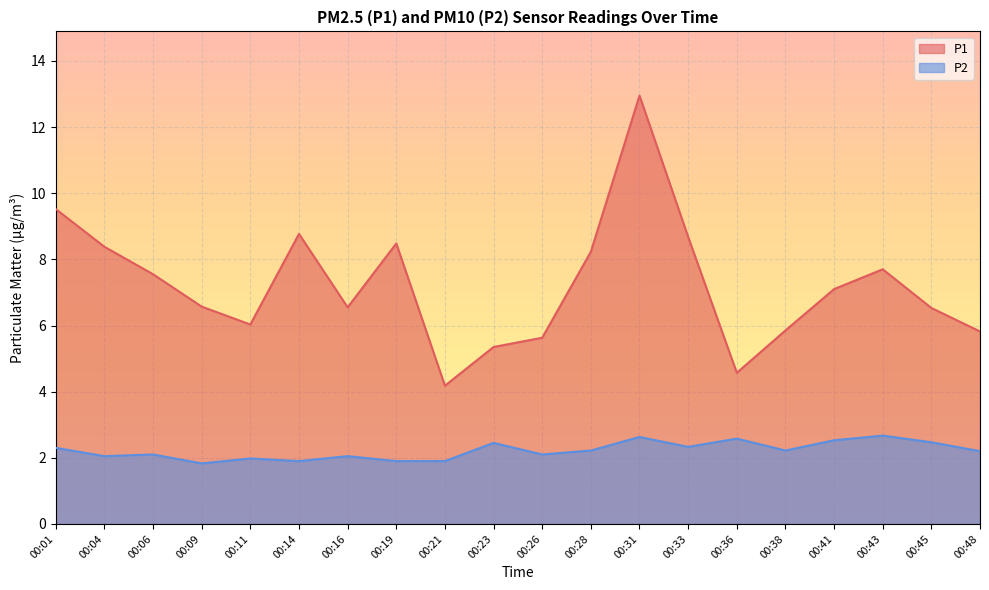

What is the difference between the second highest and second lowest values in the P2 series?

0.7